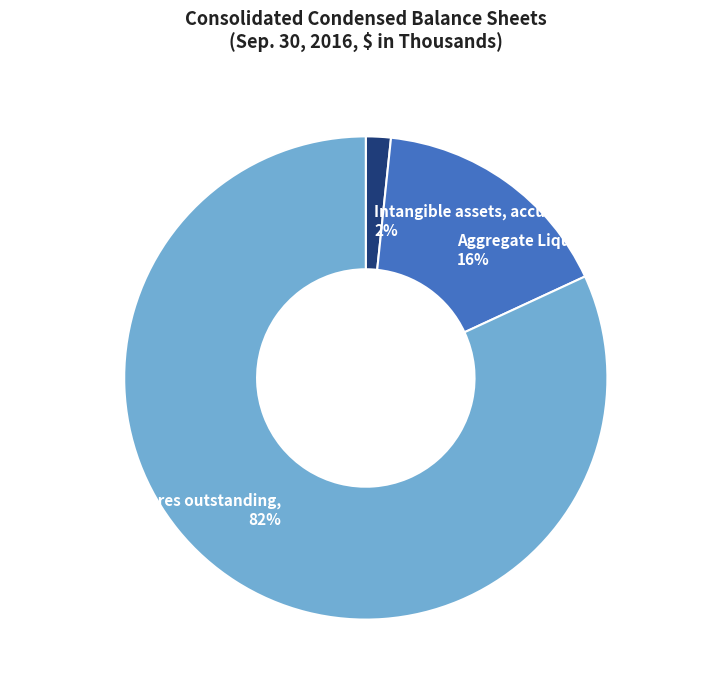

Is there any slice that represents more than half of the pie?

Yes